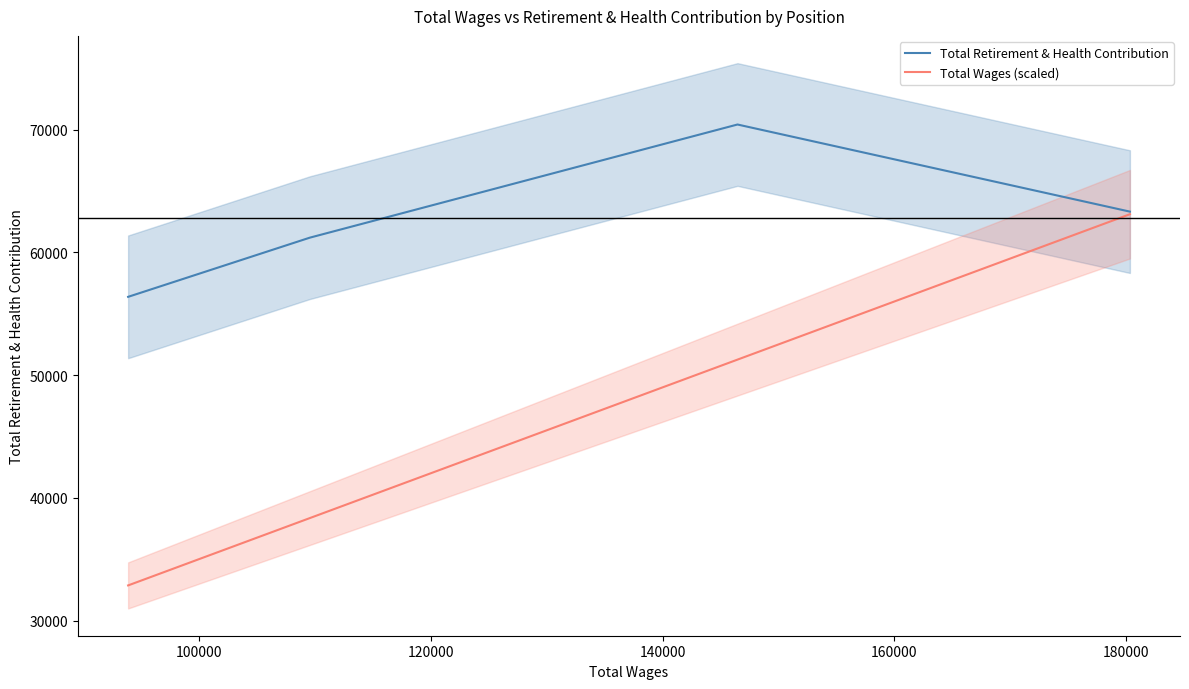

What are all the series names shown in the legend?

Total Retirement & Health Contribution, Total Wages (scaled)